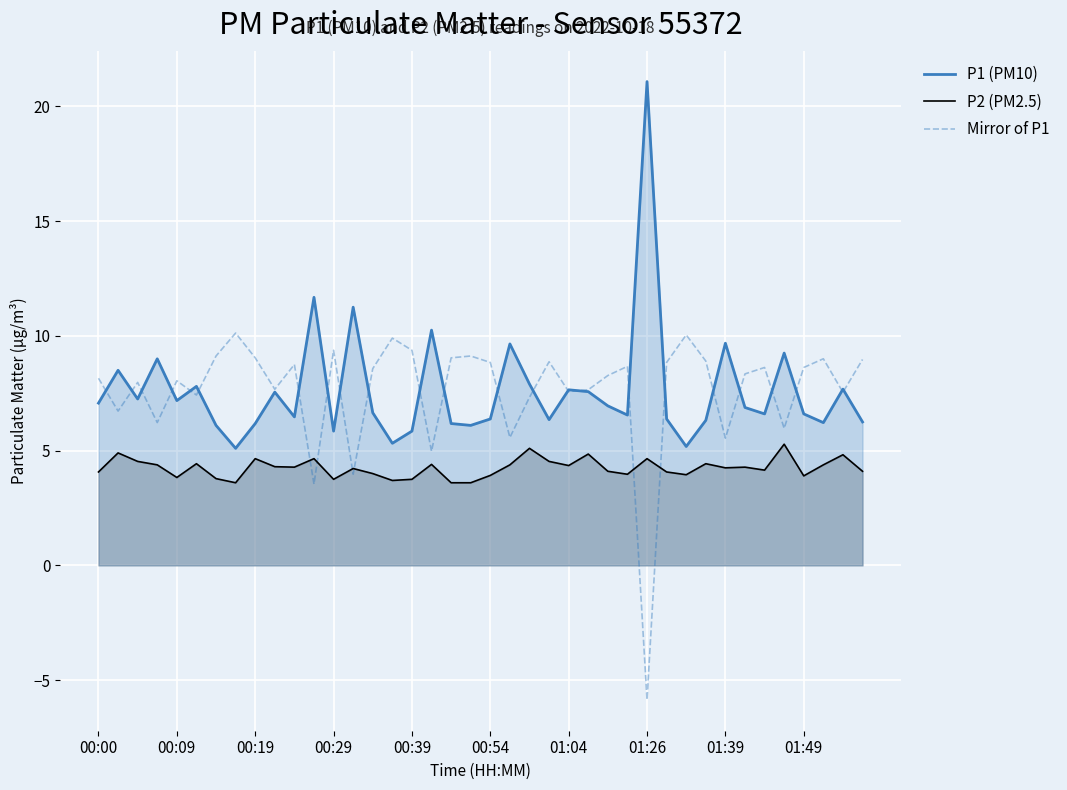

Which series has the largest total across all categories?

Mirror of P1